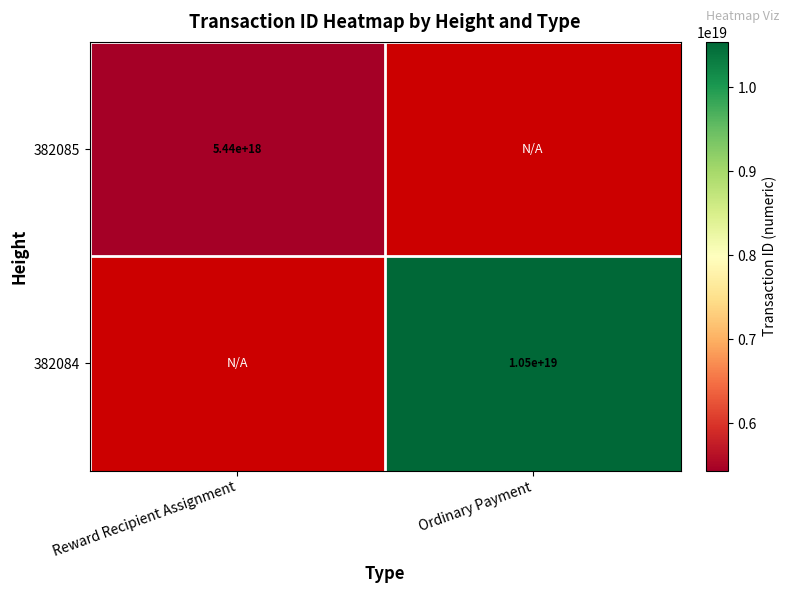

Is it true that 382084 equals 10500000000000000000 at Ordinary Payment?

True